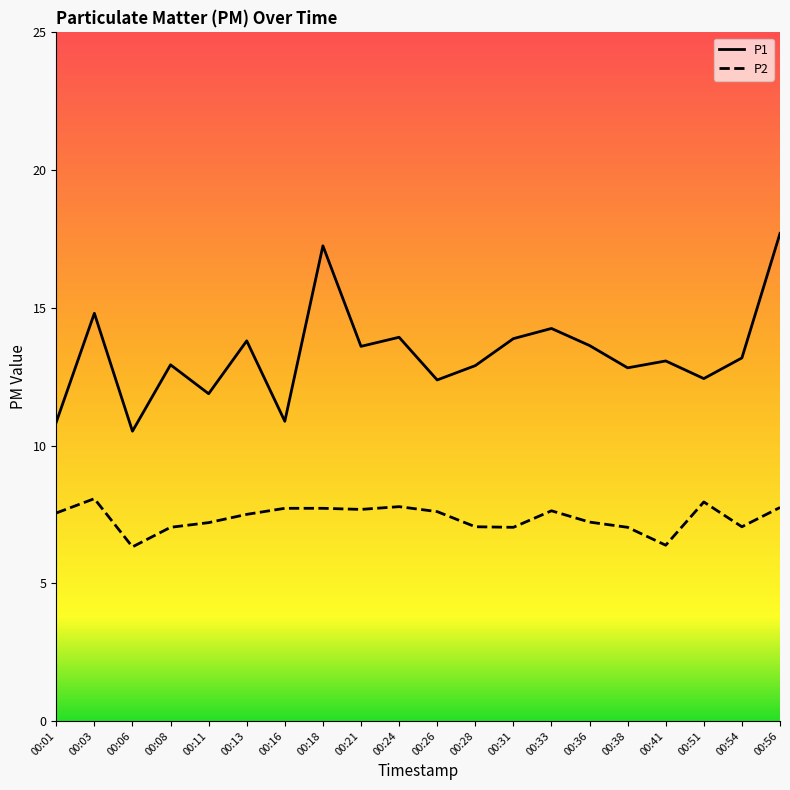

Which series has the largest total across all categories?

P1